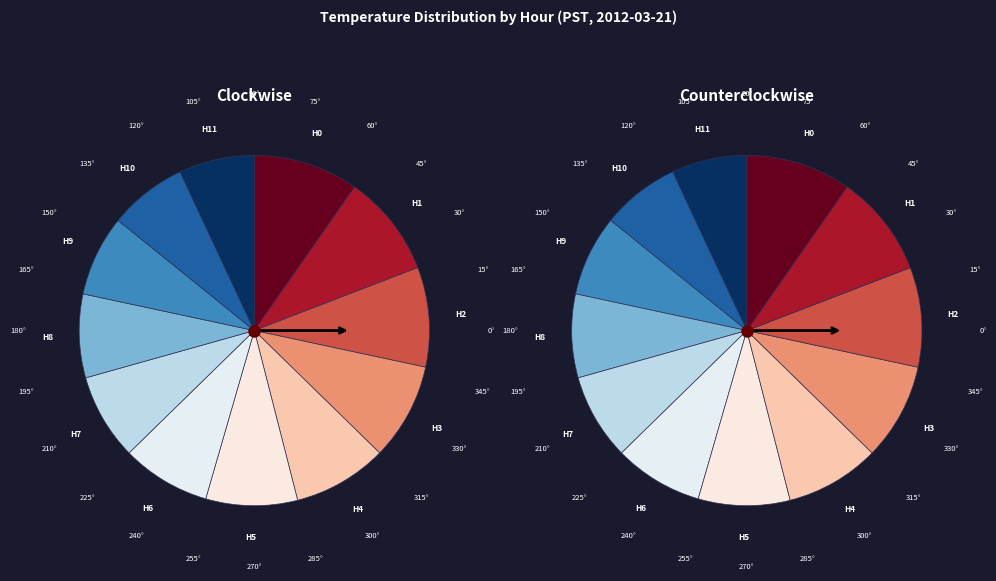

Does any single category account for the majority?

No